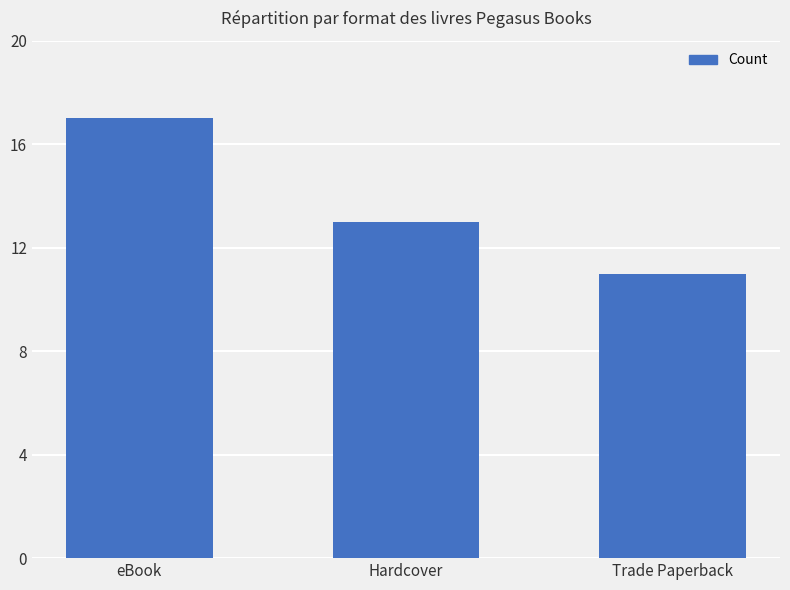

What is the change in value from eBook to Trade Paperback?

-6